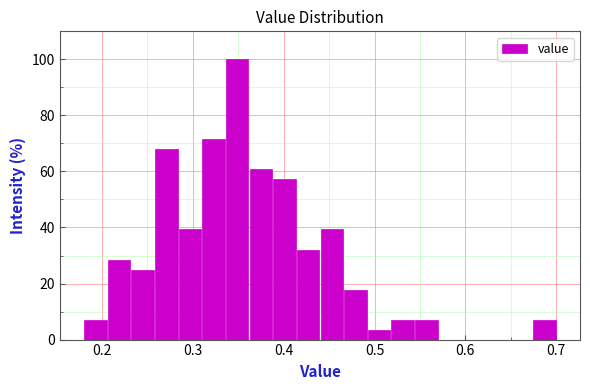

Read against the x-axis, roughly where is the centre of the tallest bar?

0.35